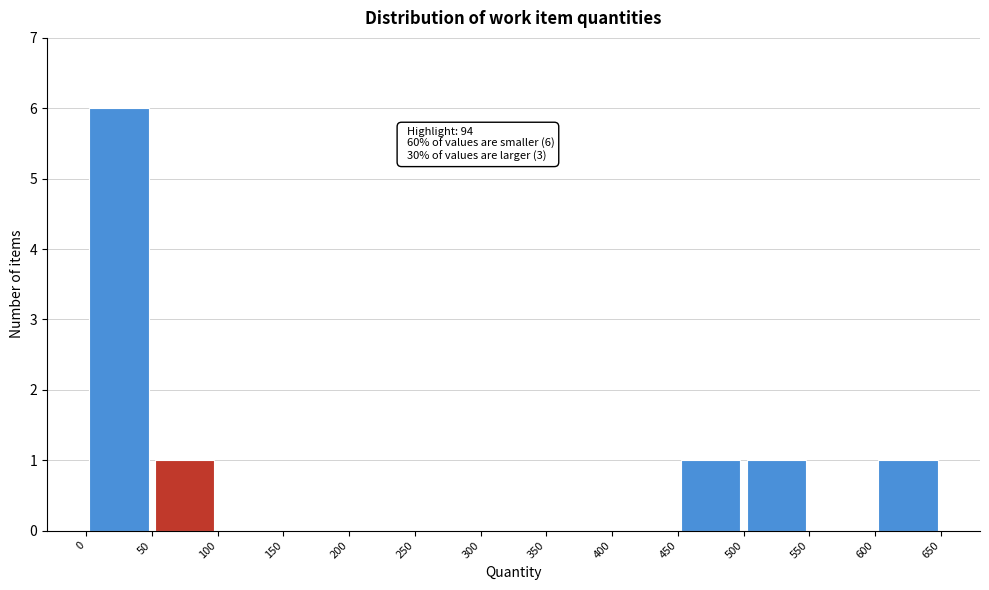

Which range on the x-axis has the tallest bar?

0 to 50